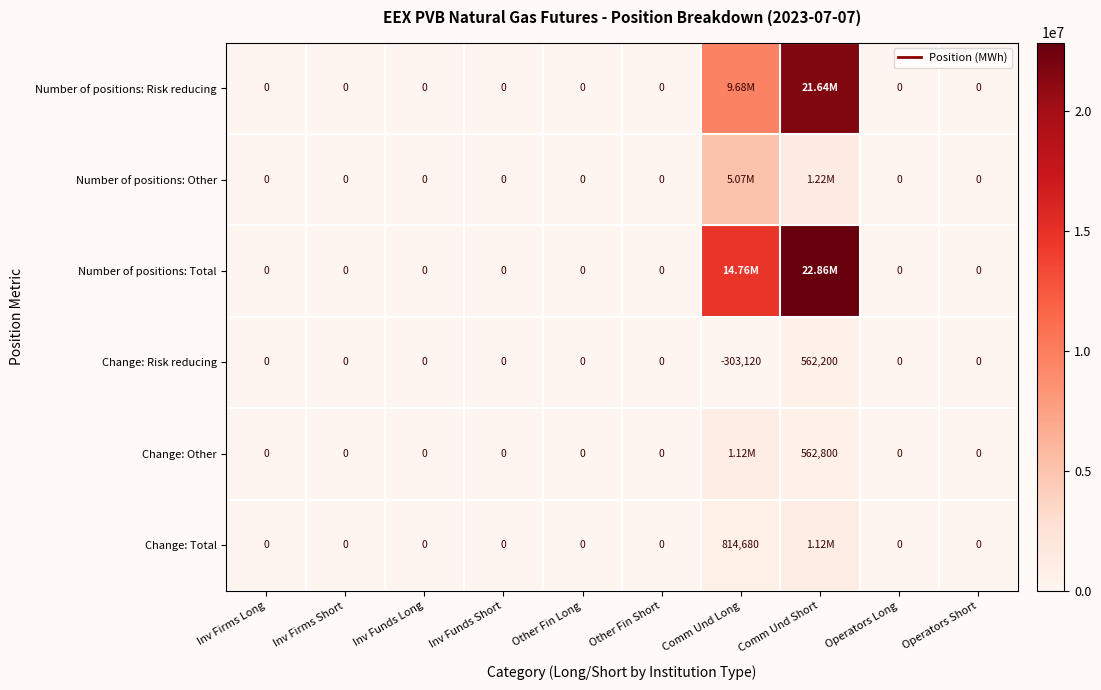

The value of Number of positions: Risk reducing at Inv Funds Short is 0. True or false?

True